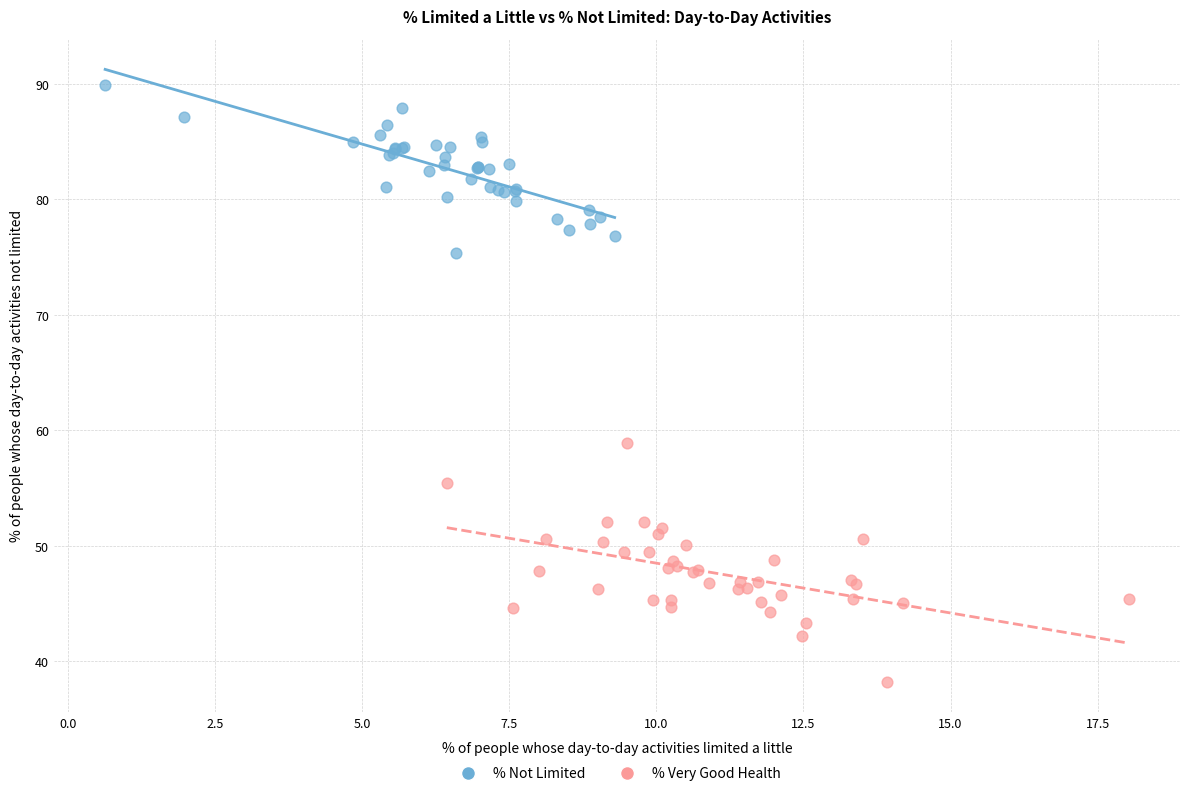

Which series reaches the maximum Y coordinate?

% Not Limited